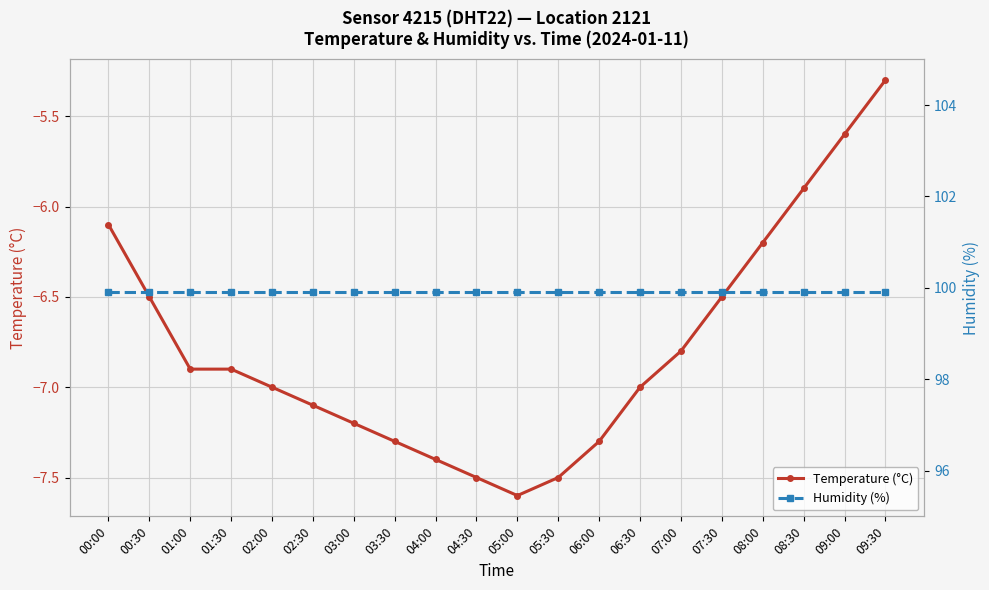

Which series changed the most between 03:30 and 04:30?

Temperature (°C)